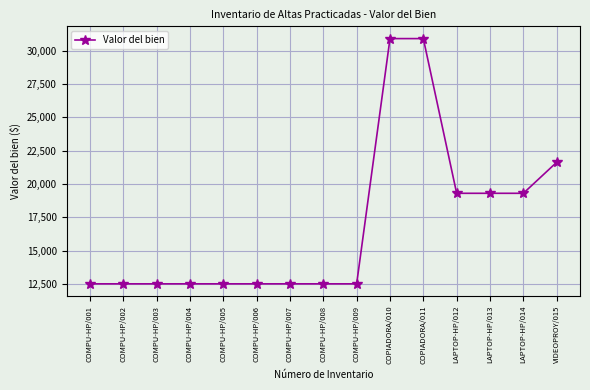

Does the chart display data point markers on the line(s)?

Yes